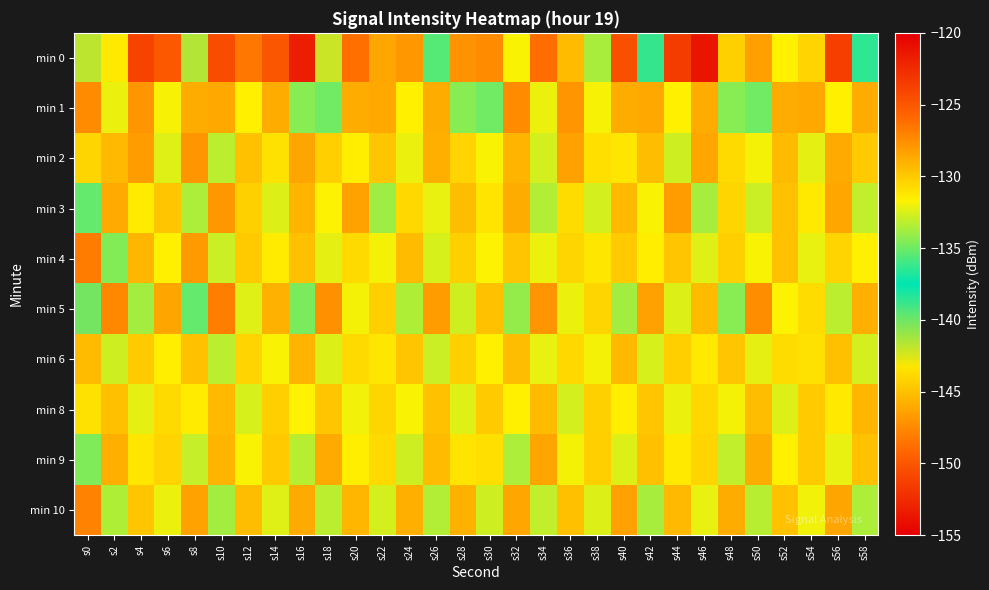

Reading left to right, extract all data points from this chart.

min 0: s0=-141.8	s2=-131.3	s4=-123.9	s6=-125.1	s8=-141.5	s10=-124.5	s12=-126.6	s14=-124.9	s16=-121.8	s18=-142.1	s20=-126.2	s22=-128.5	s24=-128.0	s26=-135.5	s28=-127.7	s30=-127.4	s32=-131.8	s34=-126.1	s36=-129.4	s38=-133.6	s40=-124.6	s42=-138.7	s44=-123.5	s46=-121.3	s48=-130.3	s50=-128.3	s52=-131.7	s54=-130.4	s56=-151.4	s58=-136.4
min 1: s0=-127.4	s2=-132.1	s4=-127.8	s6=-131.9	s8=-128.8	s10=-128.7	s12=-131.6	s14=-128.8	s16=-134.4	s18=-134.9	s20=-128.8	s22=-128.7	s24=-131.6	s26=-128.8	s28=-134.4	s30=-134.9	s32=-127.4	s34=-132.1	s36=-127.8	s38=-131.9	s40=-128.8	s42=-128.7	s44=-131.6	s46=-128.8	s48=-134.4	s50=-134.9	s52=-128.8	s54=-128.7	s56=-131.6	s58=-128.8
min 2: s0=-130.5	s2=-129.3	s4=-128.1	s6=-132.4	s8=-127.8	s10=-133.2	s12=-129.7	s14=-131.0	s16=-128.5	s18=-130.2	s20=-131.5	s22=-129.8	s24=-132.1	s26=-128.9	s28=-130.4	s30=-131.8	s32=-129.1	s34=-132.7	s36=-128.3	s38=-130.9	s40=-131.2	s42=-129.5	s44=-132.8	s46=-128.6	s48=-130.7	s50=-131.9	s52=-129.4	s54=-132.3	s56=-128.7	s58=-130.1
min 3: s0=-135.2	s2=-128.7	s4=-131.4	s6=-129.8	s8=-133.6	s10=-127.9	s12=-130.3	s14=-132.5	s16=-129.1	s18=-131.7	s20=-128.4	s22=-133.9	s24=-130.6	s26=-132.2	s28=-129.5	s30=-131.1	s32=-128.8	s34=-133.4	s36=-130.8	s38=-132.7	s40=-129.3	s42=-131.8	s44=-128.2	s46=-133.7	s48=-130.5	s50=-132.9	s52=-129.7	s54=-131.3	s56=-128.6	s58=-133.1
min 4: s0=-126.8	s2=-134.5	s4=-129.2	s6=-131.6	s8=-128.0	s10=-132.9	s12=-130.1	s14=-131.4	s16=-129.6	s18=-132.3	s20=-130.7	s22=-131.9	s24=-129.4	s26=-132.6	s28=-130.3	s30=-131.7	s32=-129.8	s34=-132.1	s36=-130.5	s38=-131.2	s40=-130.0	s42=-131.5	s44=-129.9	s46=-132.4	s48=-130.2	s50=-131.8	s52=-129.7	s54=-132.2	s56=-130.4	s58=-131.6
min 5: s0=-140.1	s2=-127.3	s4=-133.8	s6=-128.5	s8=-135.2	s10=-126.9	s12=-132.4	s14=-129.0	s16=-134.7	s18=-127.6	s20=-131.9	s22=-130.2	s24=-133.5	s26=-128.1	s28=-132.8	s30=-129.7	s32=-134.1	s34=-127.8	s36=-132.1	s38=-130.5	s40=-133.8	s42=-128.3	s44=-132.5	s46=-129.4	s48=-134.4	s50=-127.5	s52=-131.7	s54=-130.8	s56=-133.2	s58=-128.9
min 6: s0=-129.4	s2=-132.8	s4=-130.1	s6=-131.5	s8=-129.7	s10=-133.2	s12=-130.4	s14=-131.8	s16=-129.1	s18=-132.5	s20=-130.7	s22=-131.2	s24=-129.8	s26=-132.9	s28=-130.3	s30=-131.6	s32=-129.5	s34=-132.2	s36=-130.6	s38=-131.9	s40=-129.3	s42=-132.6	s44=-130.2	s46=-131.3	s48=-129.9	s50=-132.3	s52=-130.8	s54=-131.0	s56=-129.6	s58=-132.7
min 8: s0=-131.0	s2=-129.6	s4=-132.3	s6=-130.7	s8=-131.4	s10=-129.3	s12=-132.6	s14=-130.2	s16=-131.7	s18=-129.9	s20=-132.0	s22=-130.5	s24=-131.8	s26=-129.7	s28=-132.4	s30=-130.1	s32=-131.6	s34=-129.4	s36=-132.7	s38=-130.3	s40=-131.5	s42=-129.8	s44=-132.1	s46=-130.6	s48=-131.9	s50=-129.5	s52=-132.5	s54=-130.0	s56=-131.3	s58=-129.2
min 9: s0=-134.6	s2=-128.9	s4=-131.2	s6=-130.4	s8=-133.0	s10=-129.1	s12=-131.8	s14=-130.1	s16=-133.3	s18=-128.7	s20=-131.5	s22=-130.7	s24=-132.8	s26=-129.4	s28=-131.1	s30=-130.9	s32=-133.6	s34=-128.5	s36=-131.9	s38=-130.2	s40=-132.5	s42=-129.6	s44=-131.3	s46=-130.5	s48=-133.1	s50=-128.8	s52=-131.6	s54=-130.0	s56=-132.2	s58=-129.7
min 10: s0=-127.1	s2=-133.5	s4=-129.8	s6=-132.1	s8=-128.4	s10=-133.8	s12=-129.5	s14=-132.4	s16=-128.7	s18=-133.2	s20=-129.2	s22=-132.7	s24=-128.9	s26=-133.4	s28=-129.0	s30=-132.8	s32=-128.6	s34=-133.1	s36=-129.6	s38=-132.5	s40=-128.3	s42=-133.7	s44=-129.3	s46=-132.2	s48=-128.8	s50=-133.3	s52=-129.7	s54=-132.0	s56=-128.5	s58=-133.6